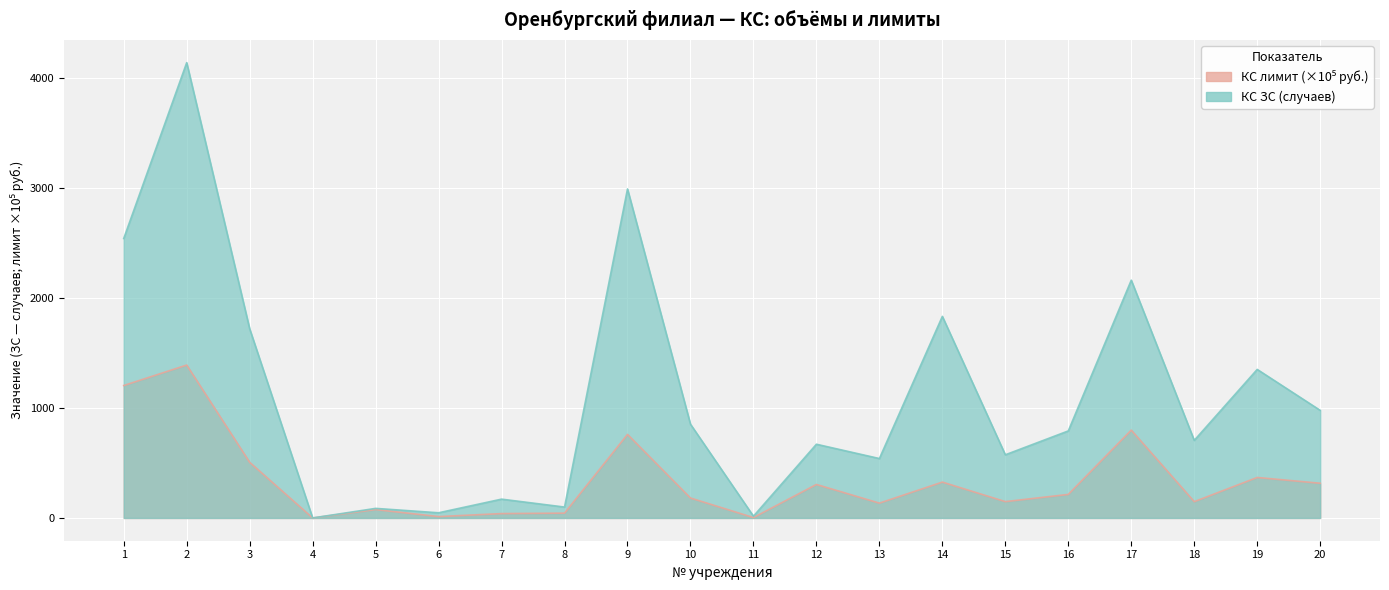

True or false: КС лимит has a value of 642.9 at 19.

False